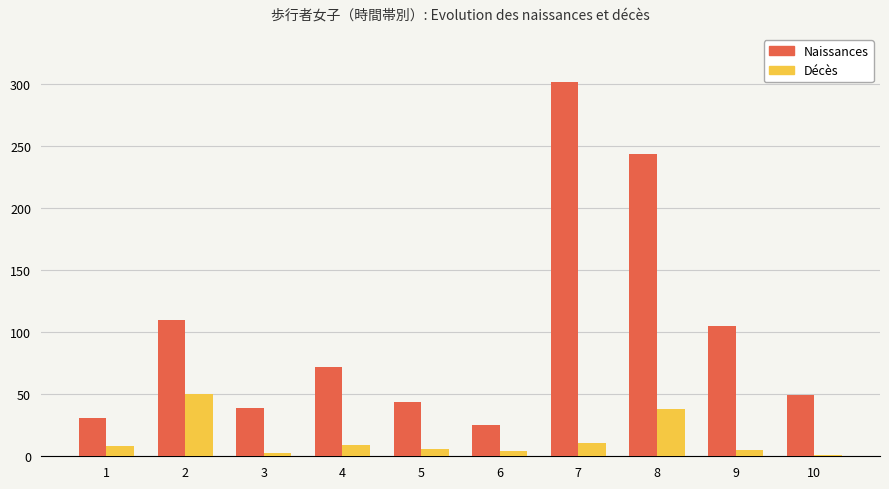

True or false: Naissances has a value of 110 at 2.

True